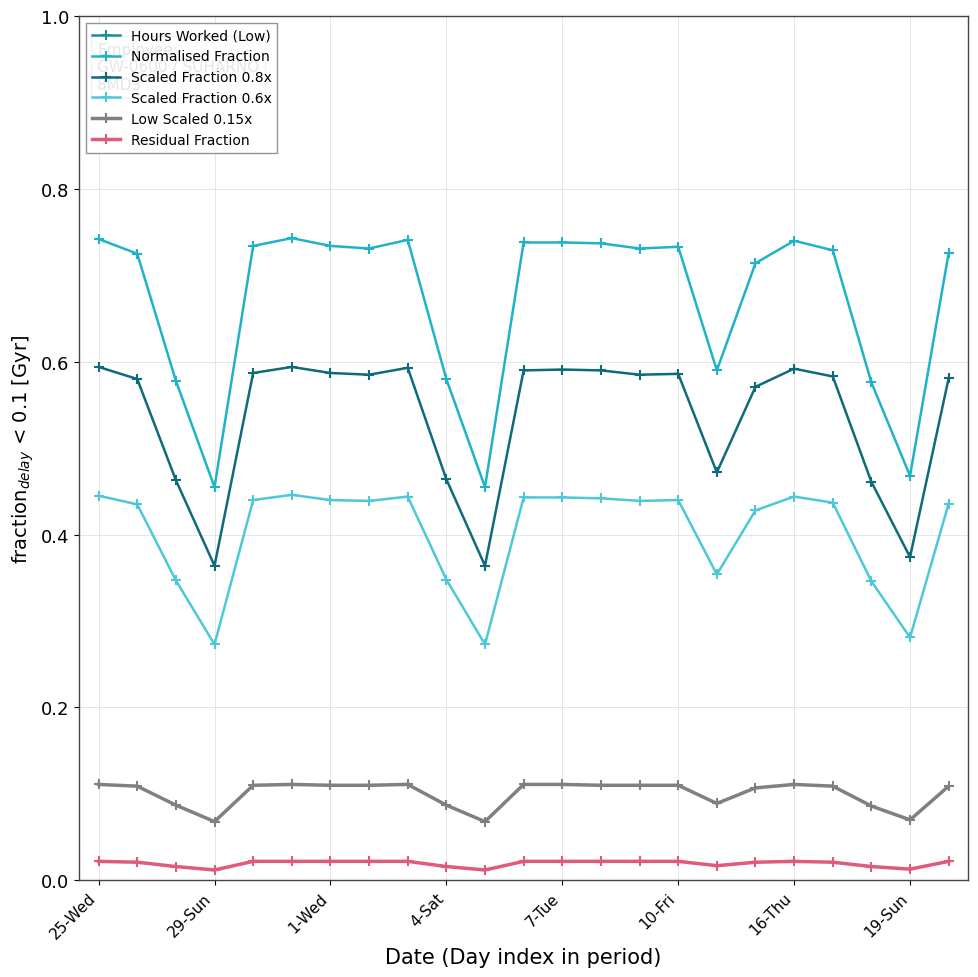

True or false: Residual Fraction and Normalised Fraction intersect in this chart.

False